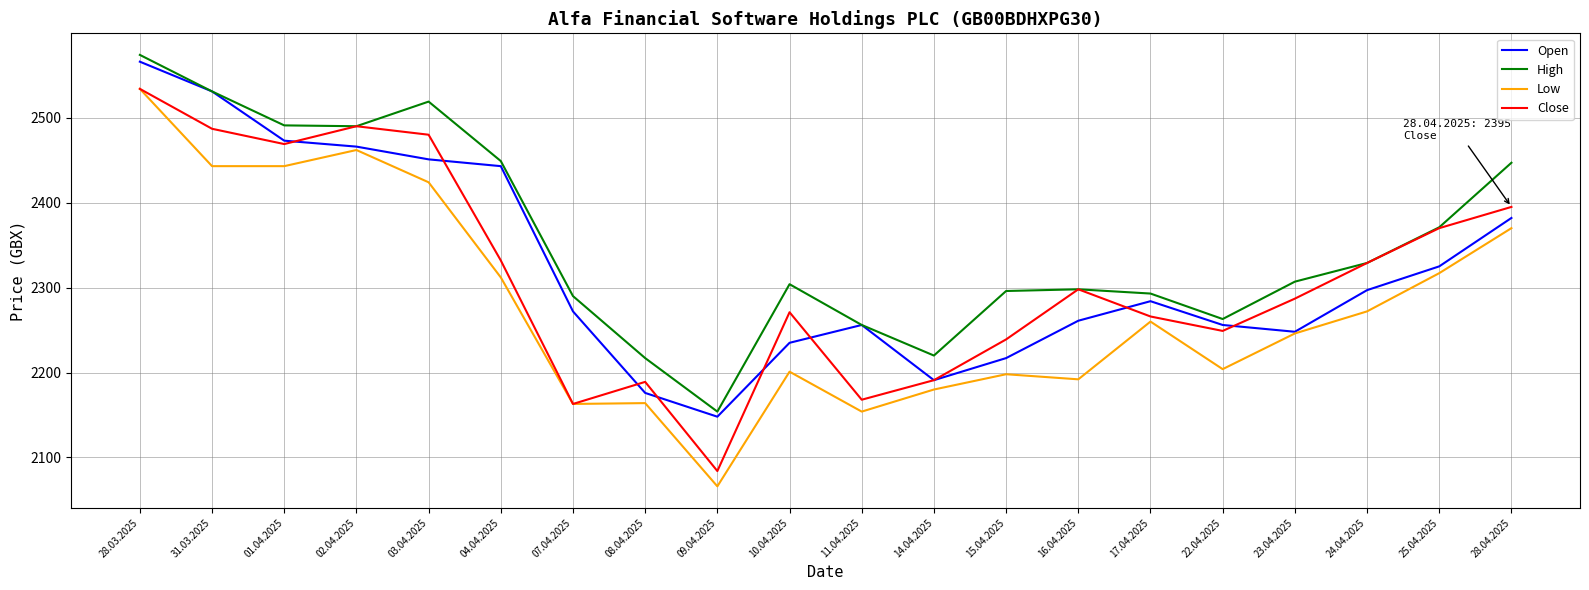

Rank the series at 22.04.2025 from highest to lowest value.

High, Open, Close, Low